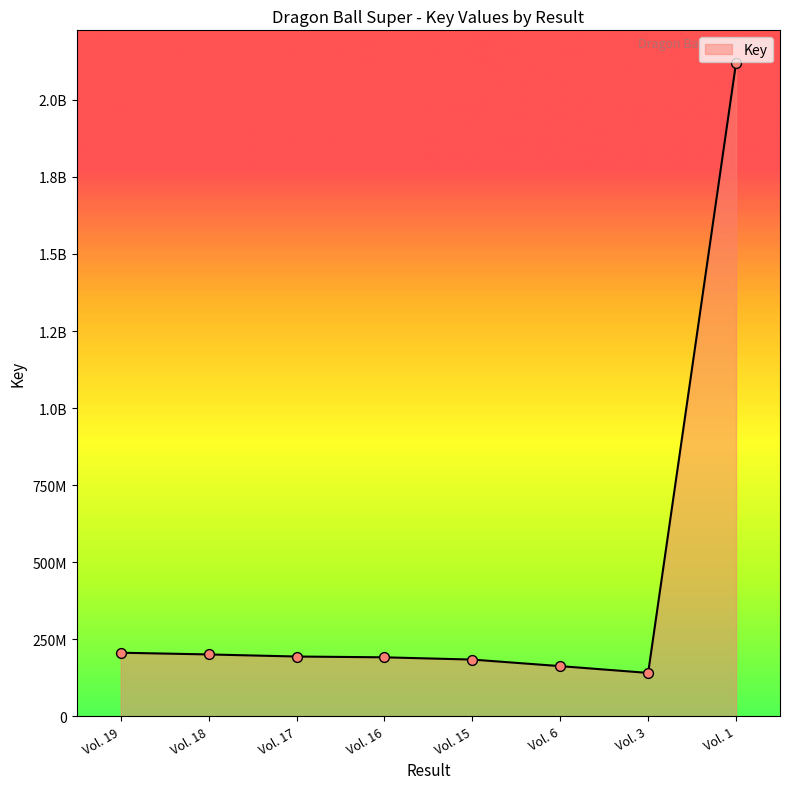

What is the change in value from Vol. 18 to Vol. 6?

-37968708